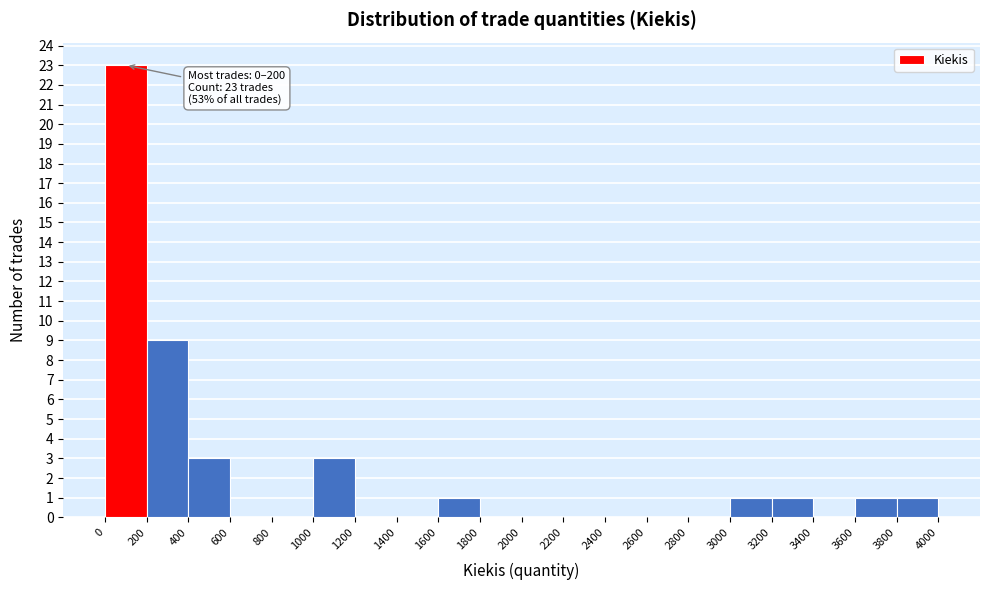

Which range on the x-axis has the tallest bar?

0 to 200